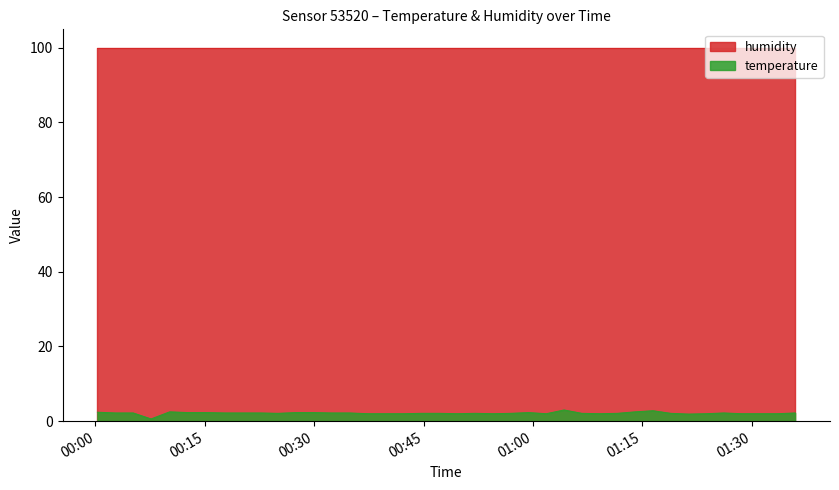

Rank the series by their maximum value, from lowest to highest.

temperature, humidity